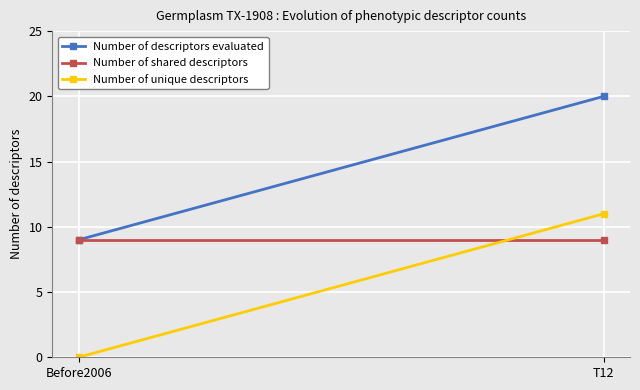

How many categories are shown in the chart?

2